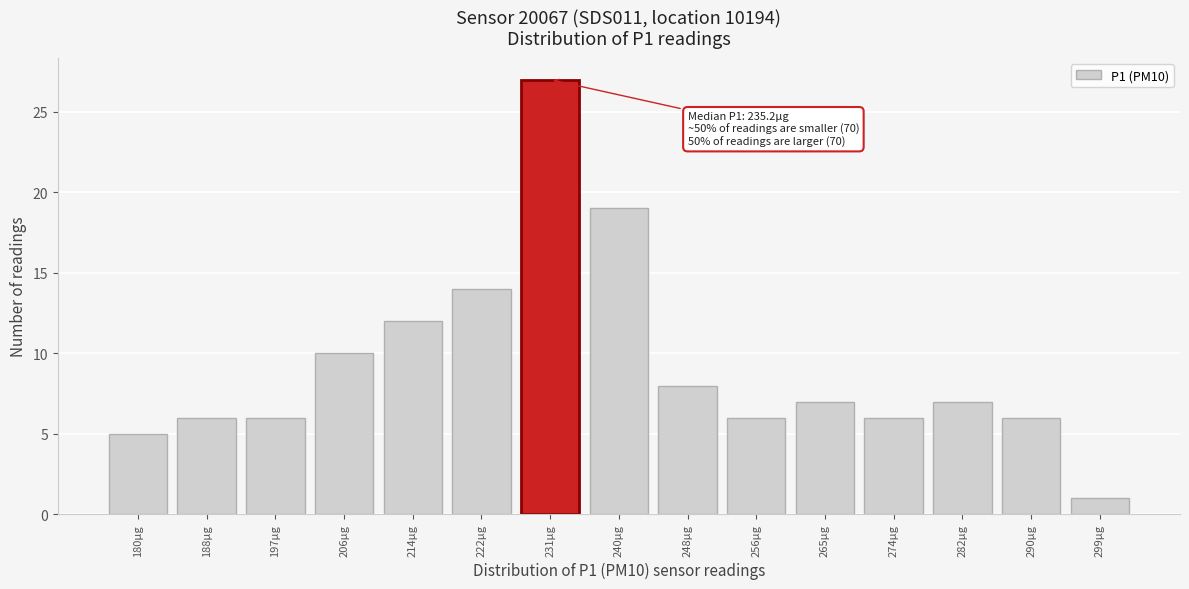

Reading left to right, list all the values displayed in this chart.

180µg=5	188µg=6	197µg=6	206µg=10	214µg=12	222µg=14	231µg=27	240µg=19	248µg=8	256µg=6	265µg=7	274µg=6	282µg=7	290µg=6	299µg=1